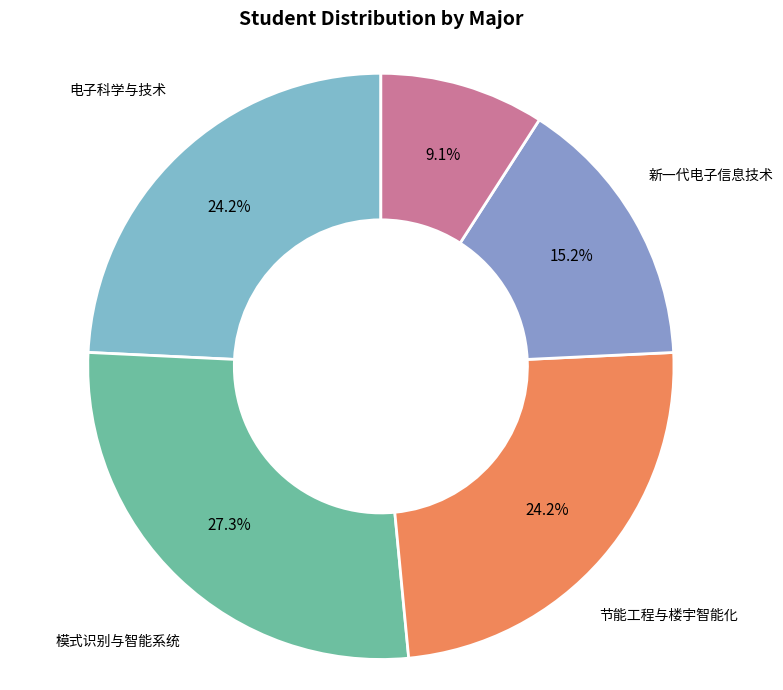

Is it true that 新一代电子信息技术 is 23% of the pie?

False